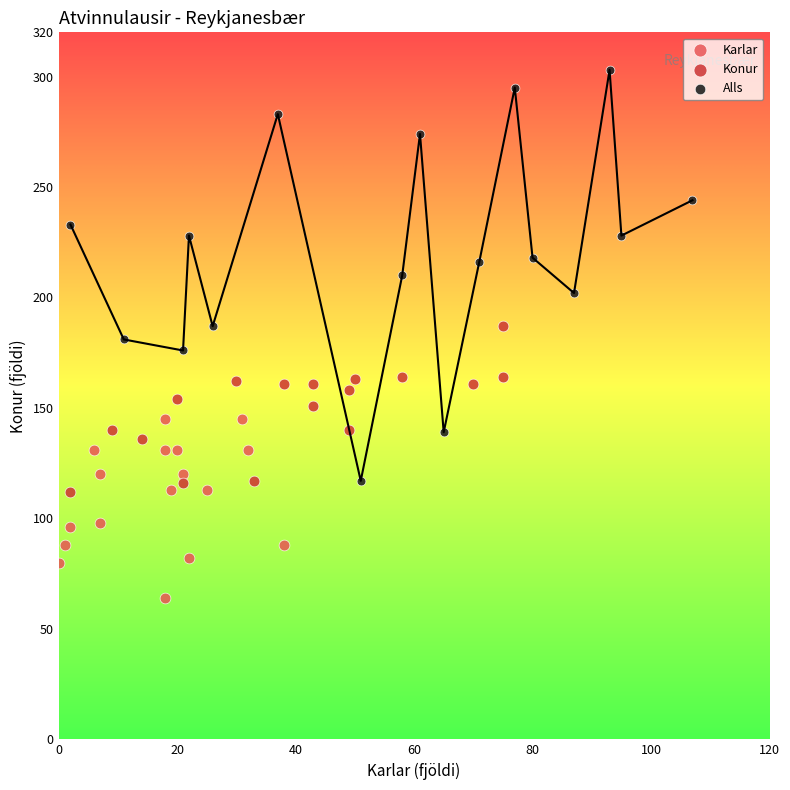

Which series reaches the maximum Y coordinate?

Alls